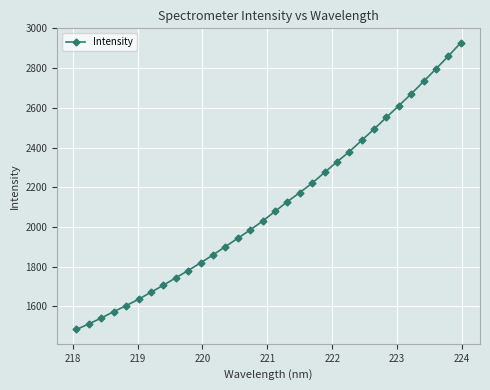

Is this an area chart (filled region under the line)?

No